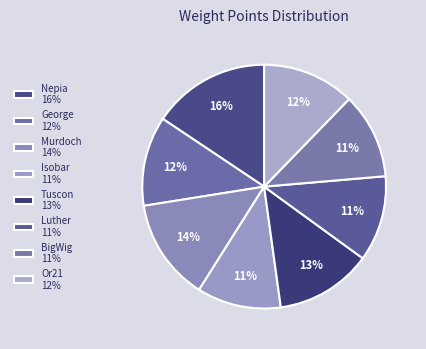

The BigWig slice represents 19% of the pie. True or false?

False